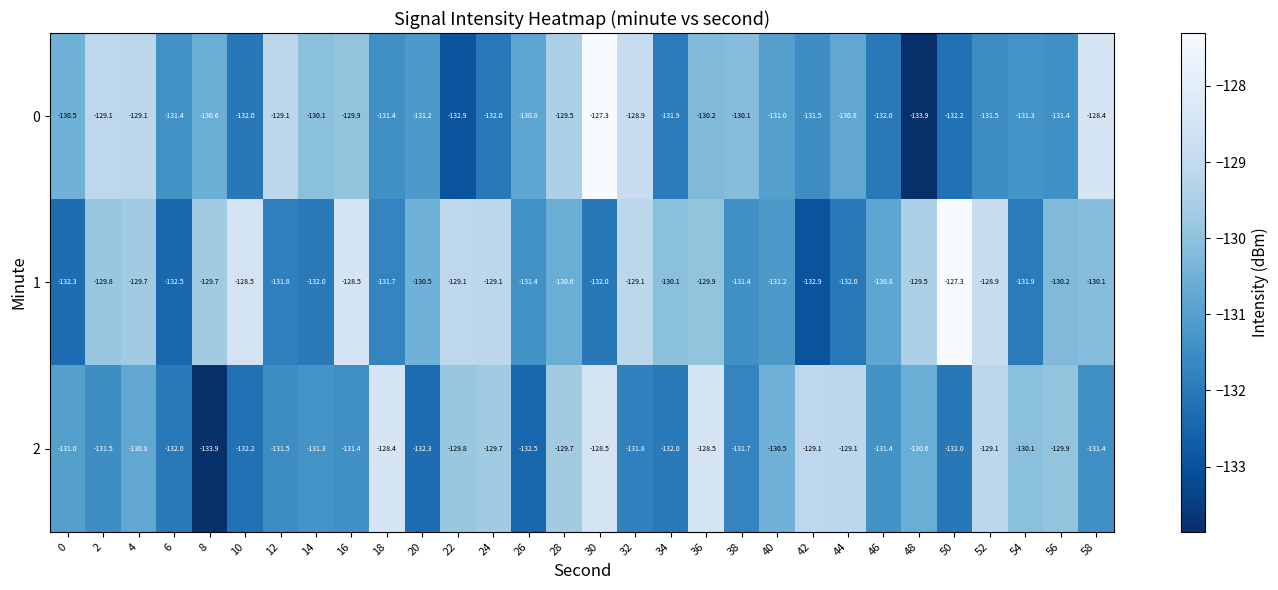

What is the difference between the maximum and minimum values in the 2 series?

5.5